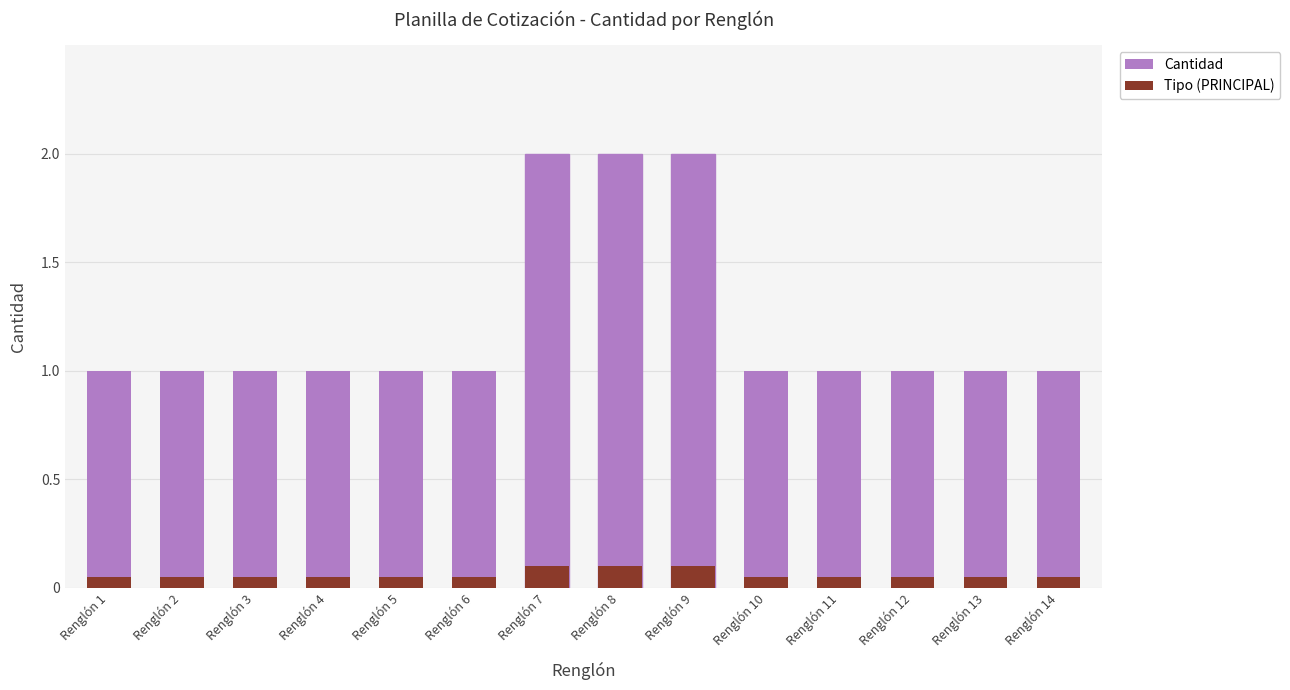

List the series in order of their peak value, highest first.

Cantidad, Tipo (PRINCIPAL)